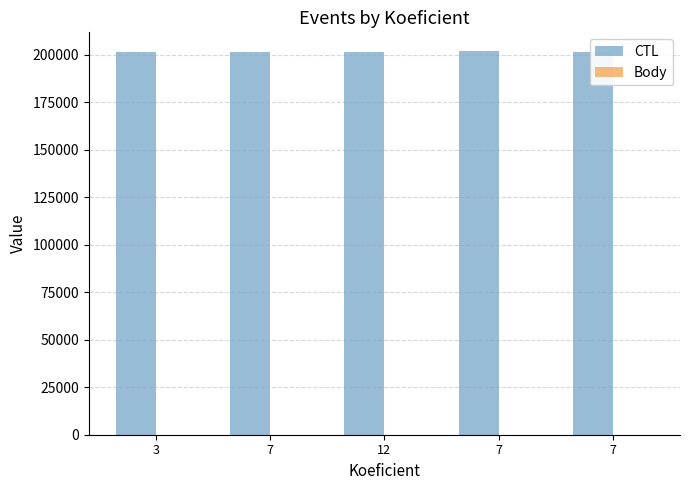

Rank the series by their maximum value, from highest to lowest.

CTL, Body